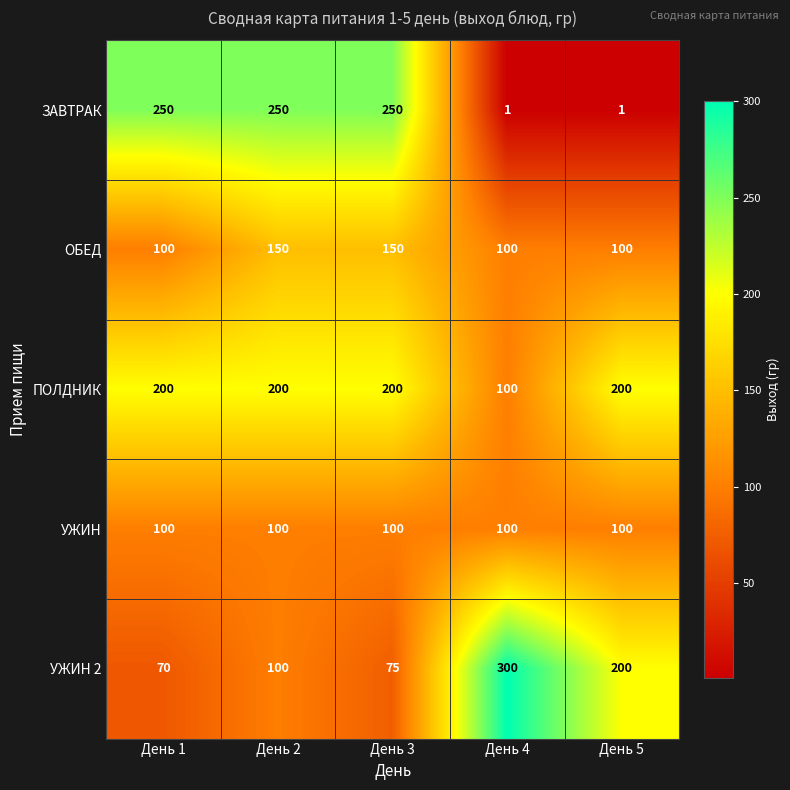

The value of УЖИН at День 5 is 176. True or false?

False